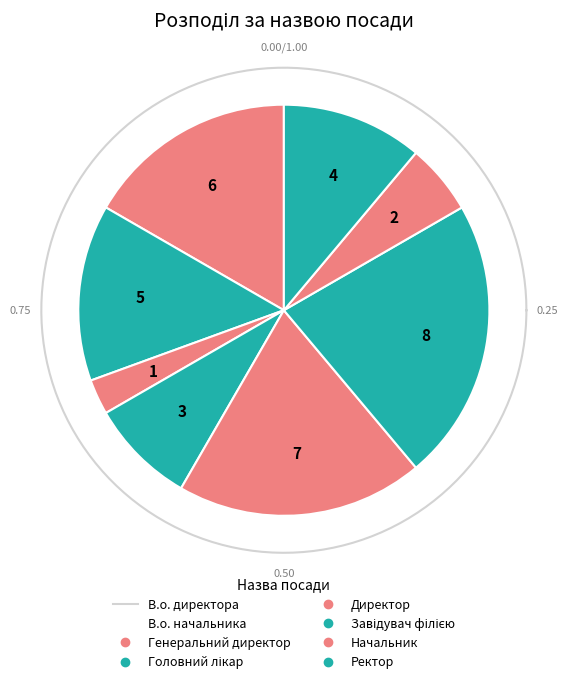

Rank the categories by value from lowest to highest.

Генеральний директор, Начальник, Головний лікар, Ректор, В.о. начальника, В.о. директора, Директор, Завідувач філією